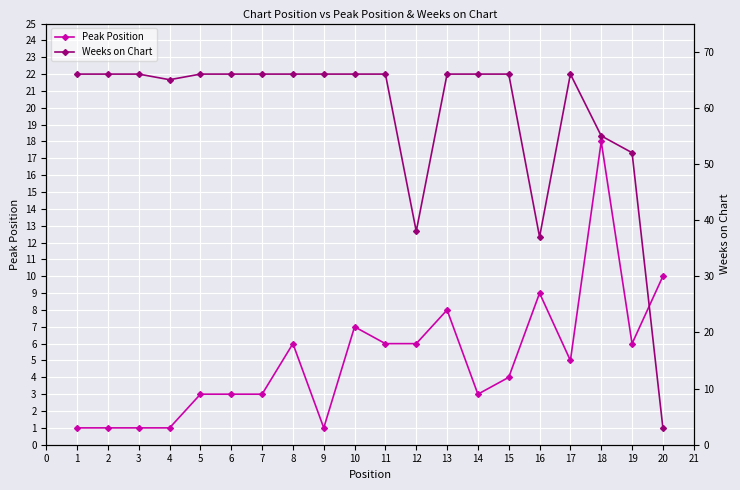

Reading right to left, transcribe all the data shown in this chart.

Peak Position: 10	6	18	5	9	4	3	8	6	6	7	1	6	3	3	3	1	1	1	1
Weeks on Chart: 3	52	55	66	37	66	66	66	38	66	66	66	66	66	66	66	65	66	66	66